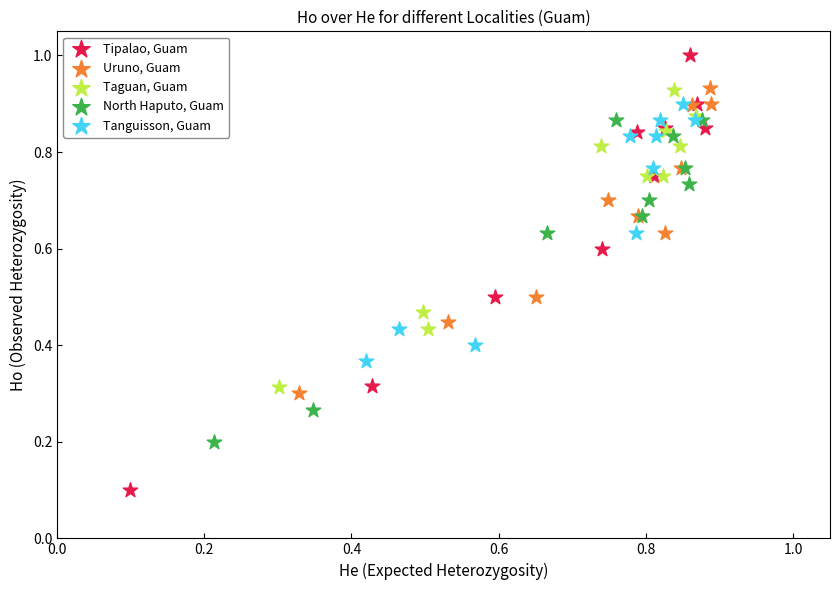

Which series contains the highest Y value?

Tipalao, Guam